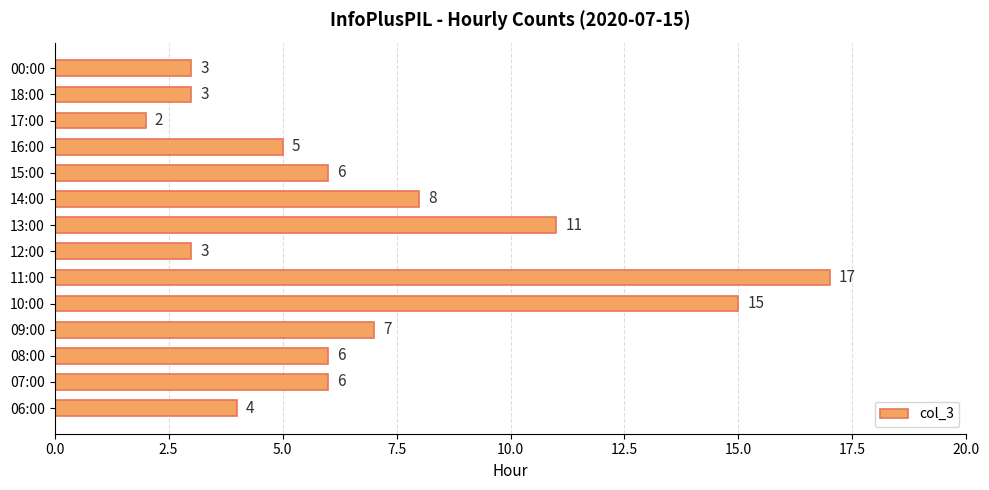

What is the average value?

7